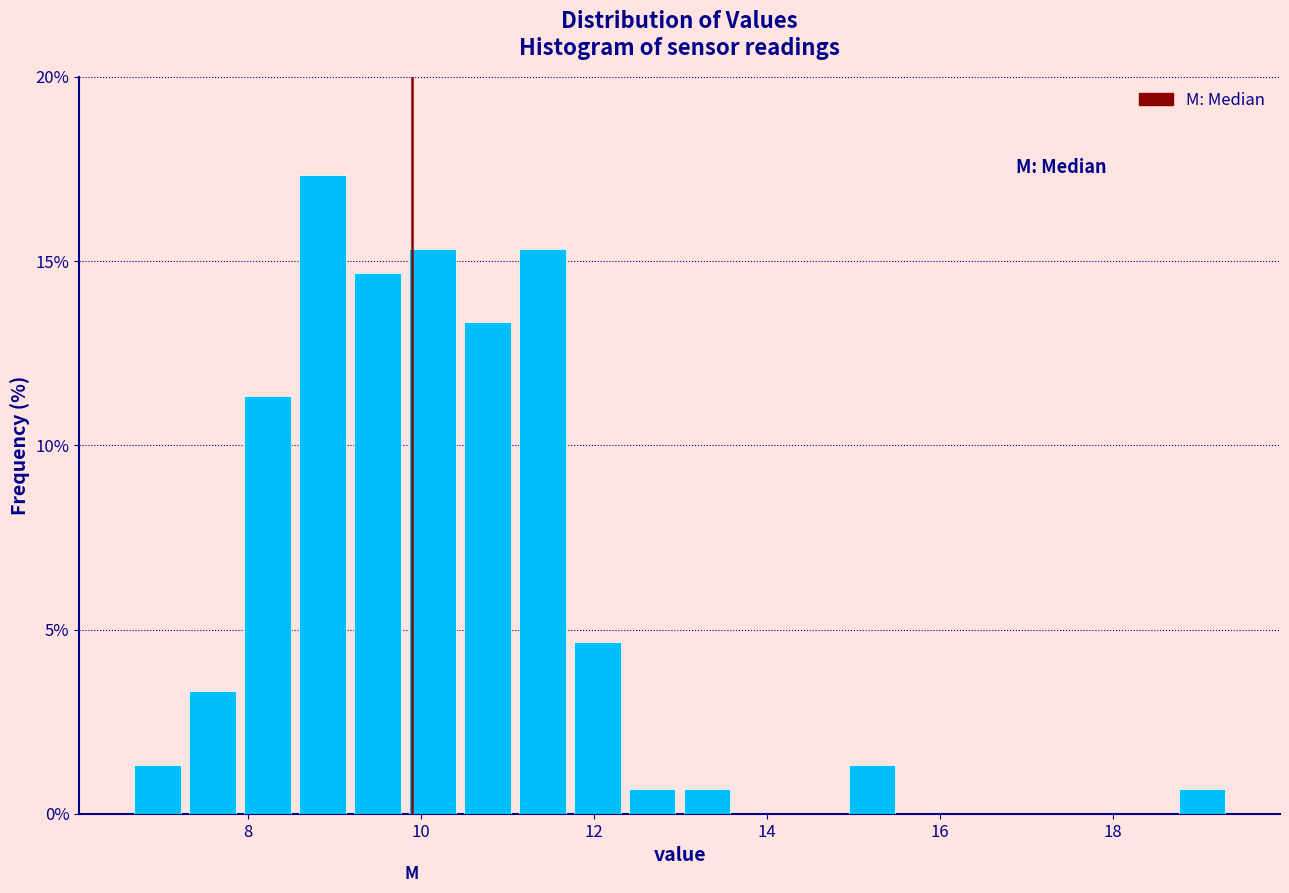

Around what value on the x-axis is the tallest bar? Give the approximate position of its centre, as read against the axis.

8.8